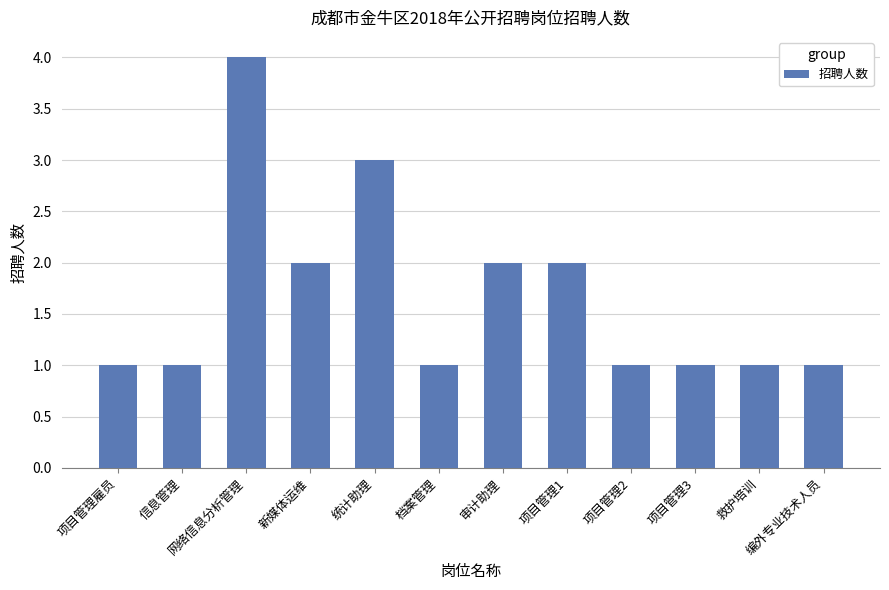

What is the change in value from 网络信息分析管理 to 新媒体运维?

-2